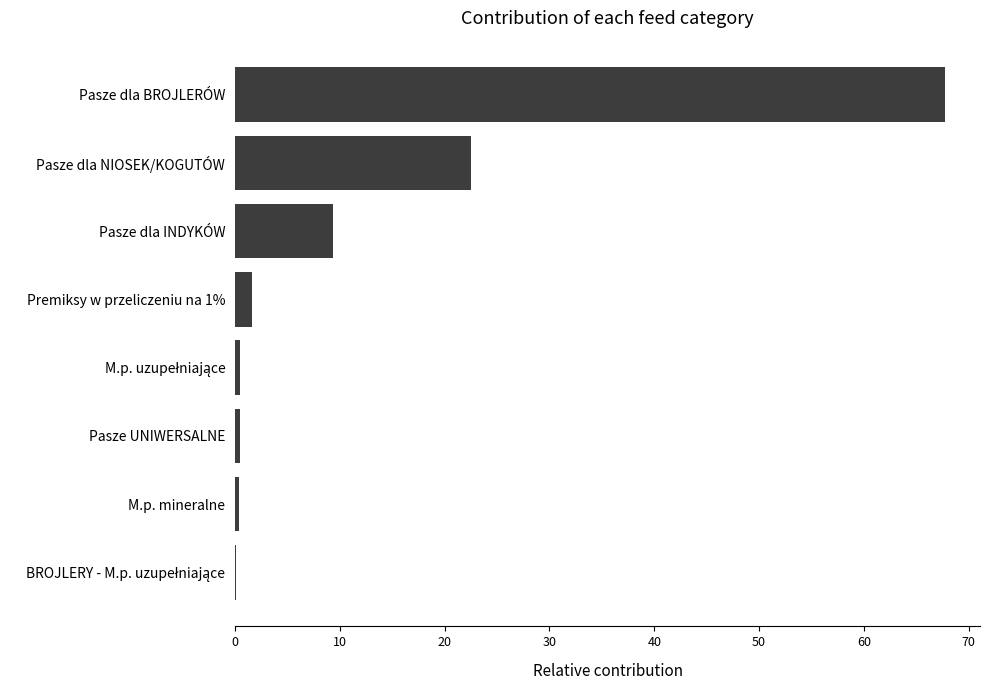

Which category has the highest value across all series?

Pasze dla BROJLERÓW